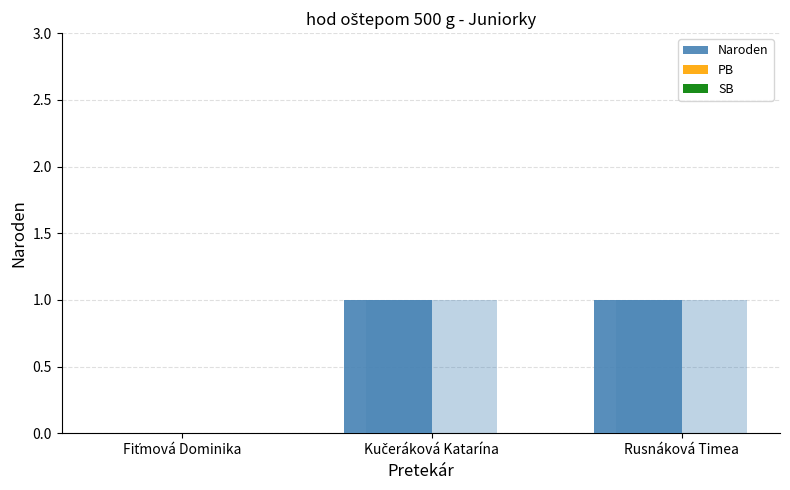

Reading left to right, extract all data points from this chart.

Naroden: Fiťmová Dominika=0	Kučeráková Katarína=1	Rusnáková Timea=1
PB: Fiťmová Dominika=0	Kučeráková Katarína=0	Rusnáková Timea=0
SB: Fiťmová Dominika=0	Kučeráková Katarína=0	Rusnáková Timea=0